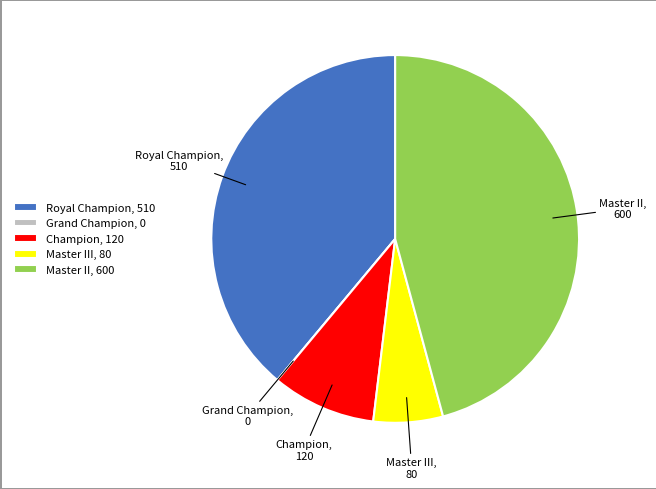

Approximately how many times larger is the value at Master II, 600 compared to Champion, 120?

5.0